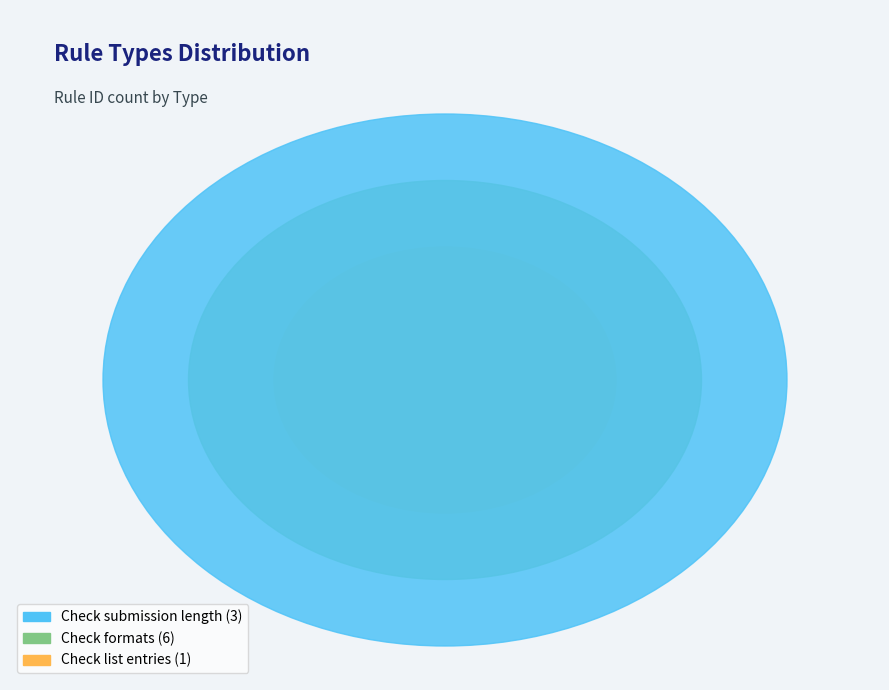

Count the number of slices in the pie.

3